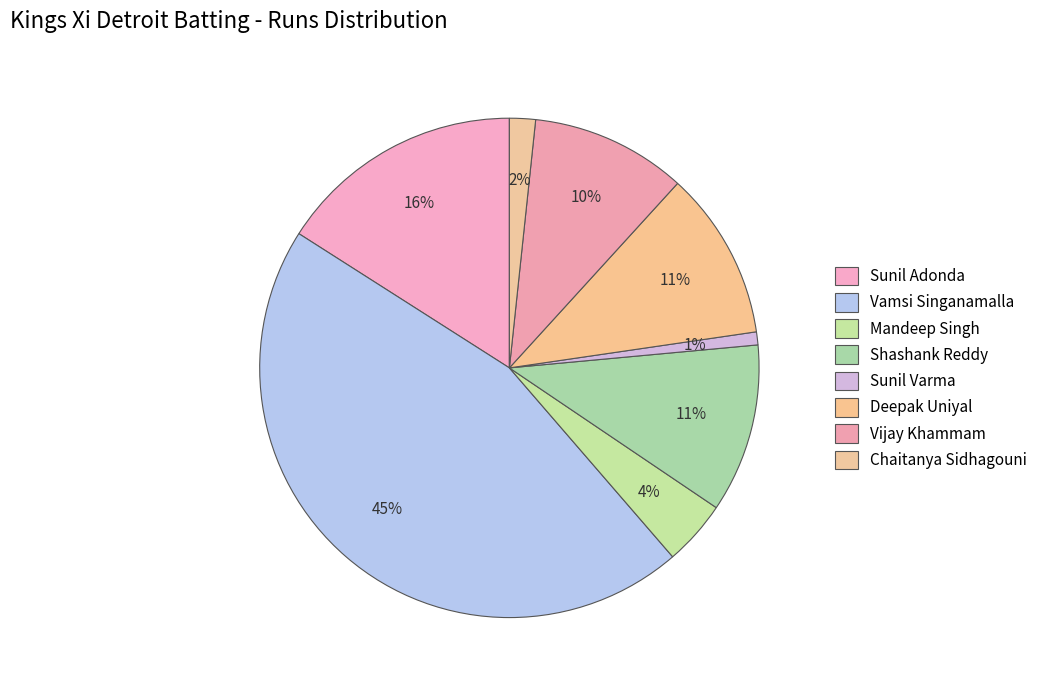

Count the number of slices in the pie.

8